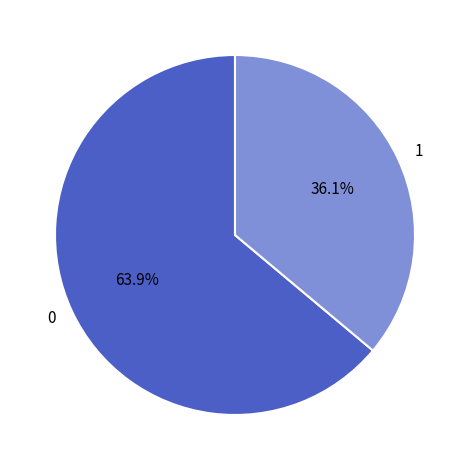

Does 0 account for over 50% of the chart?

Yes